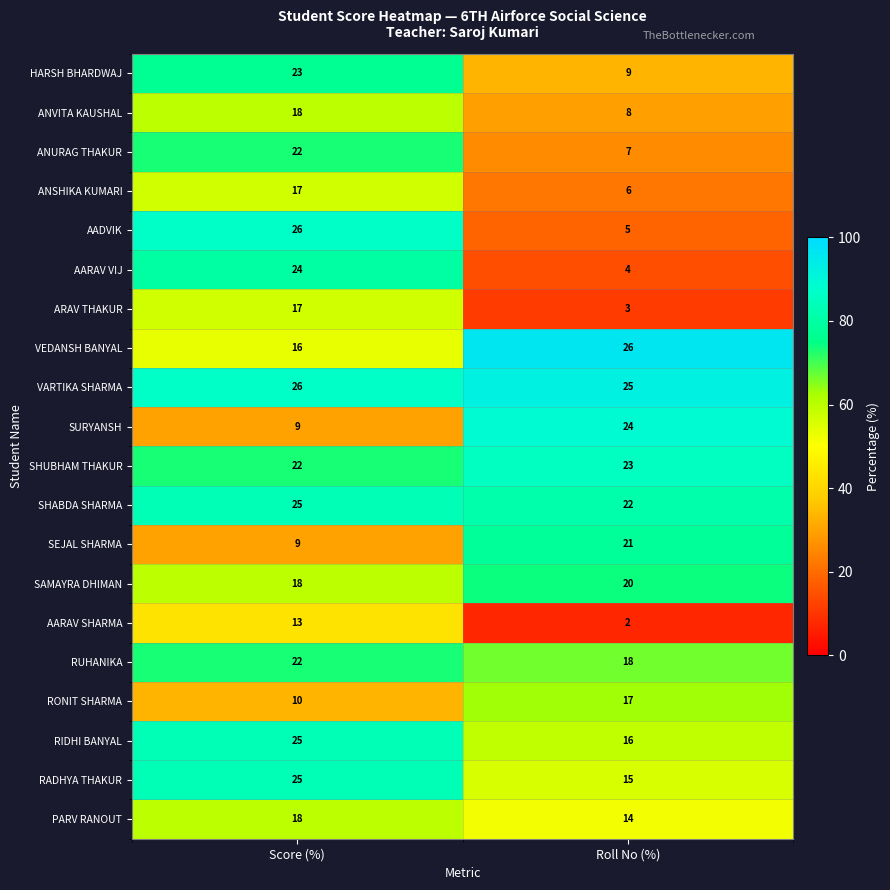

What is the total value across all series at Score (%)?

385